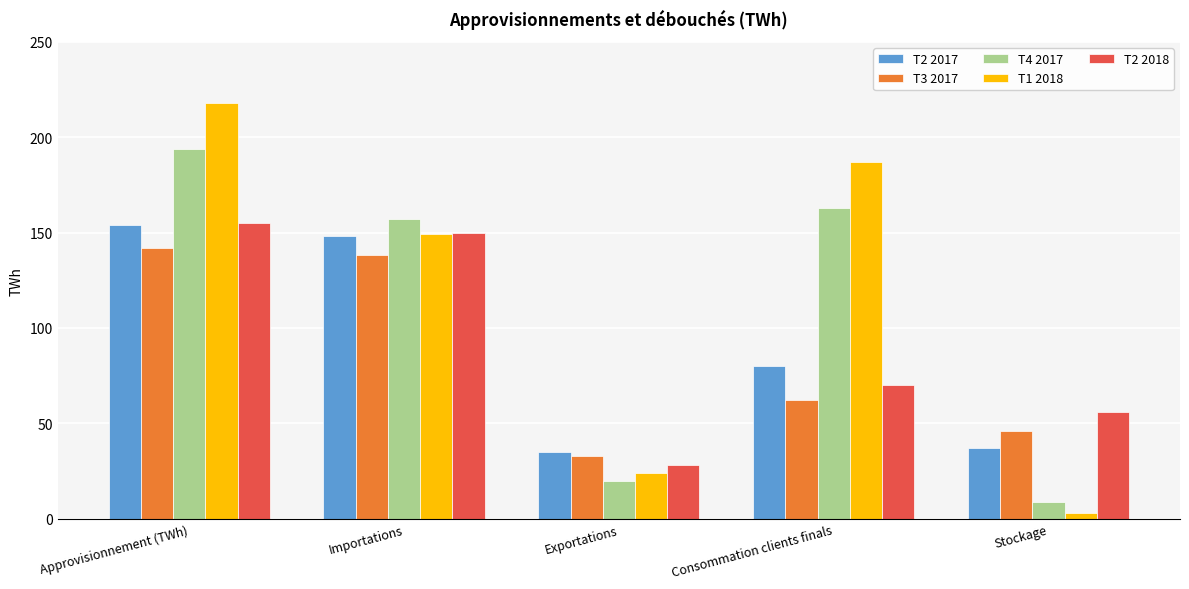

Which series has the largest range (max minus min)?

T1 2018